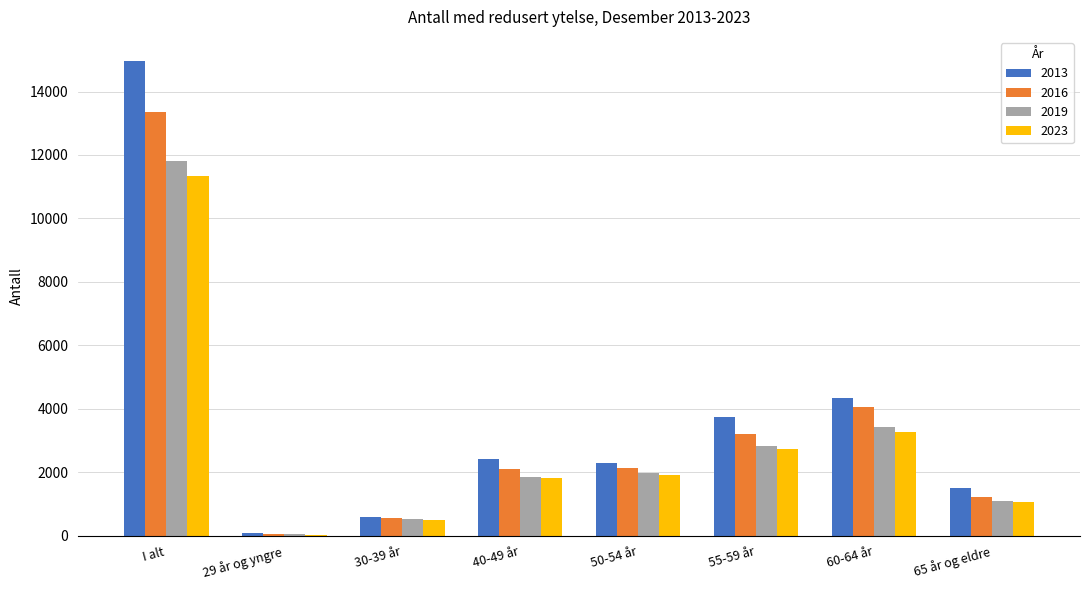

Is the value of 2013 at 29 år og yngre greater than the value of 2019 at 55-59 år?

No